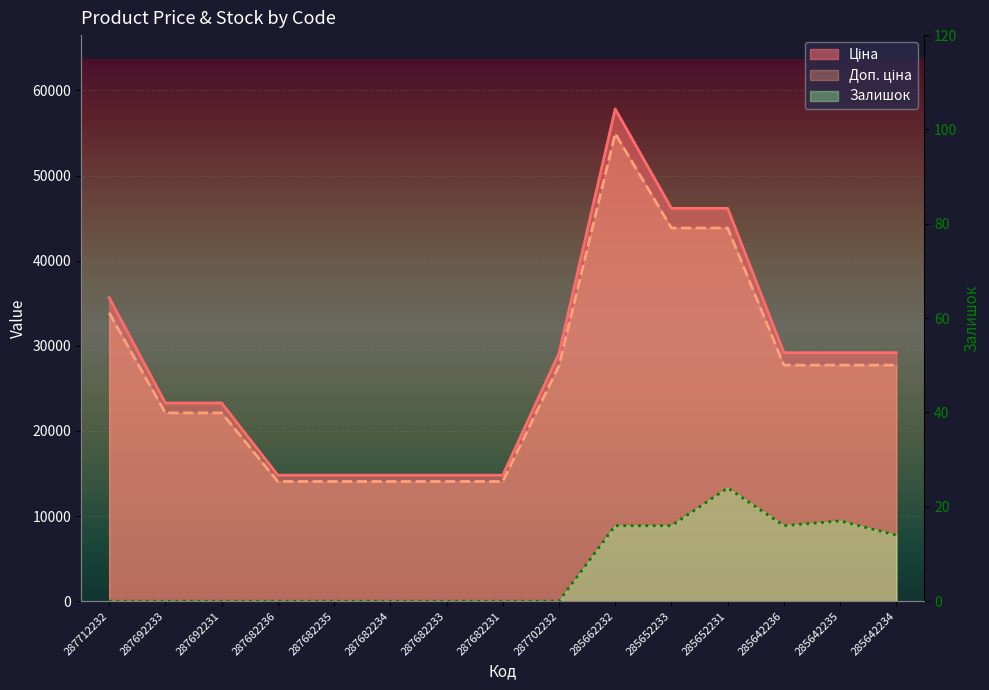

Reading left to right, list all the values displayed in this chart.

Ціна: 35659.4	23278.2	23278.2	14800.8	14800.8	14800.8	14800.8	14800.8	29119.2	57826.2	46143.9	46143.9	29188.5	29188.5	29188.5
Доп. ціна: 33876.4	22114.3	22114.3	14060.8	14060.8	14060.8	14060.8	14060.8	27663.3	54934.9	43836.8	43836.8	27729.0	27729.0	27729.0
Залишок: 0.0	0.0	0.0	0.0	0.0	0.0	0.0	0.0	0.0	16.0	16.0	24.0	16.0	17.0	14.0